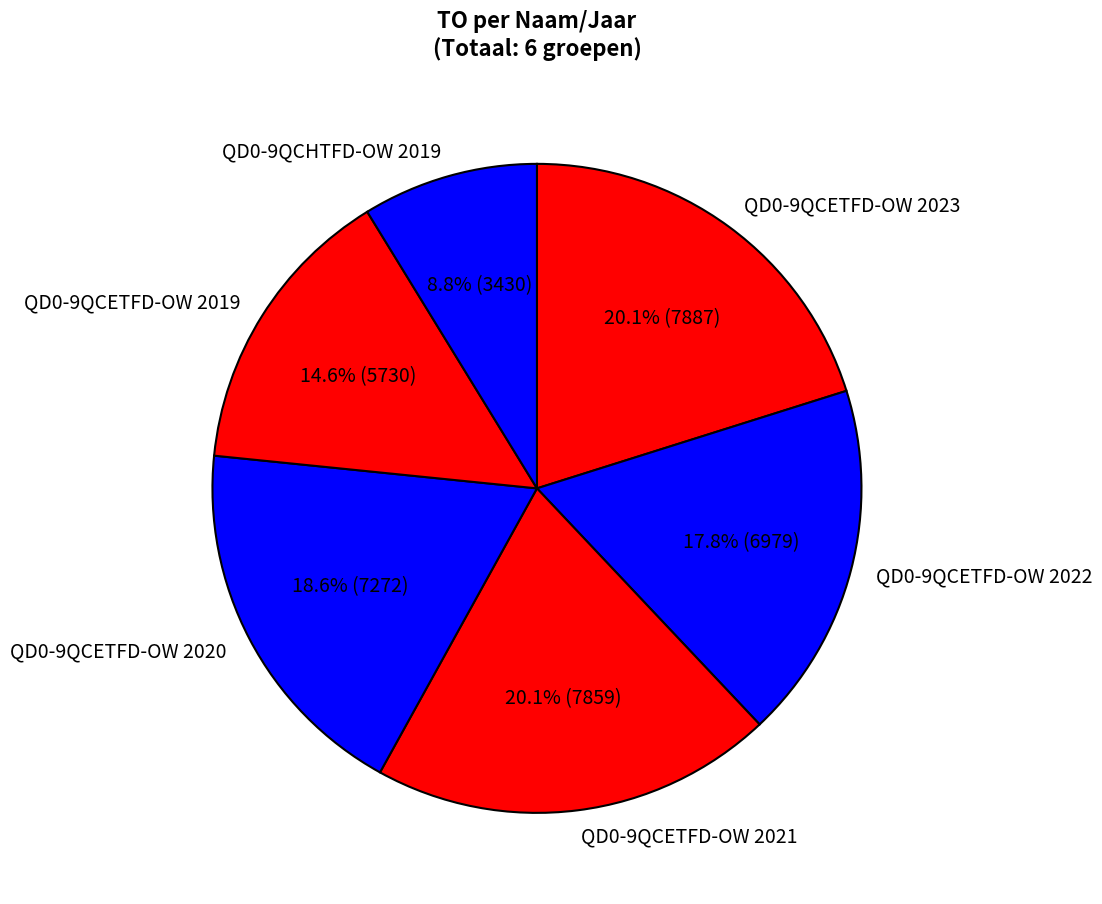

Approximately how many times larger is the value at QD0-9QCETFD-OW 2021 compared to QD0-9QCHTFD-OW 2019?

2.3